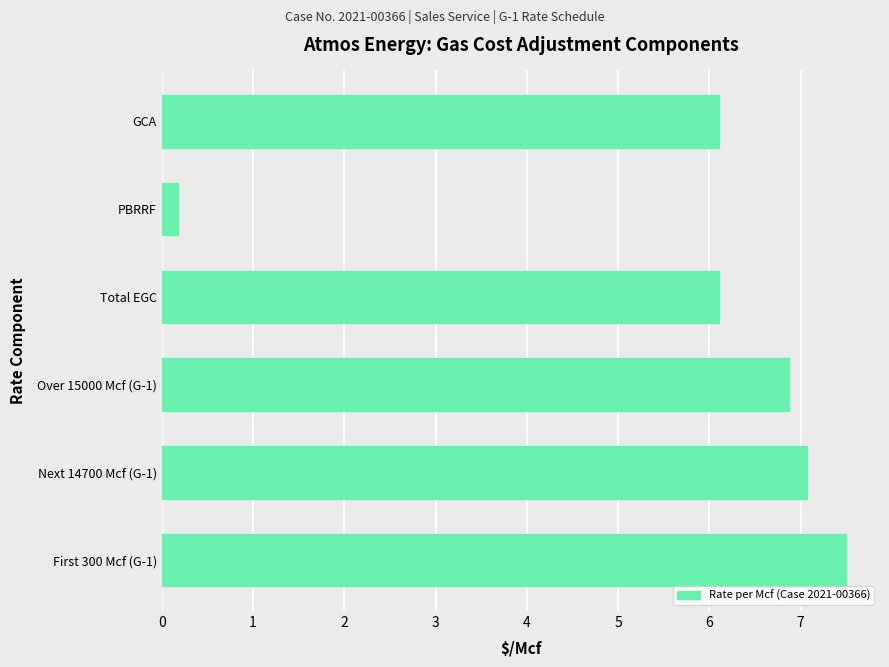

What is the change in value from First 300 Mcf (G-1) to Total EGC?

-1.4